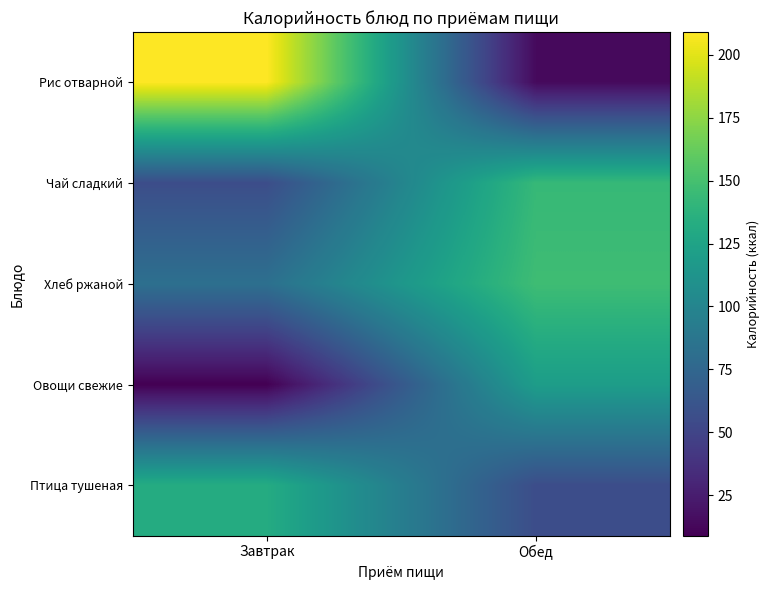

What is the total value across all series at Обед?

480.0